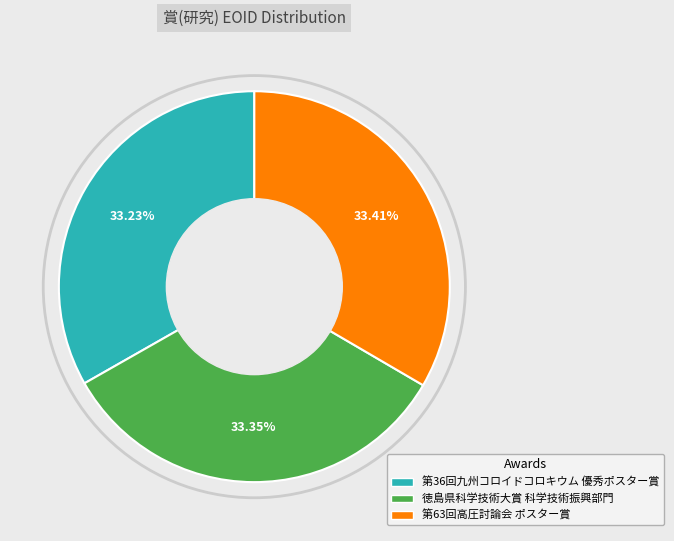

True or false: 第36回九州コロイドコロキウム 優秀ポスター賞 accounts for 33% of the total.

True